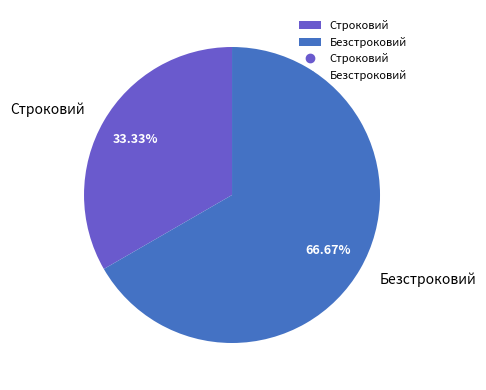

What percentage is the Строковий slice, to the nearest percent?

33%